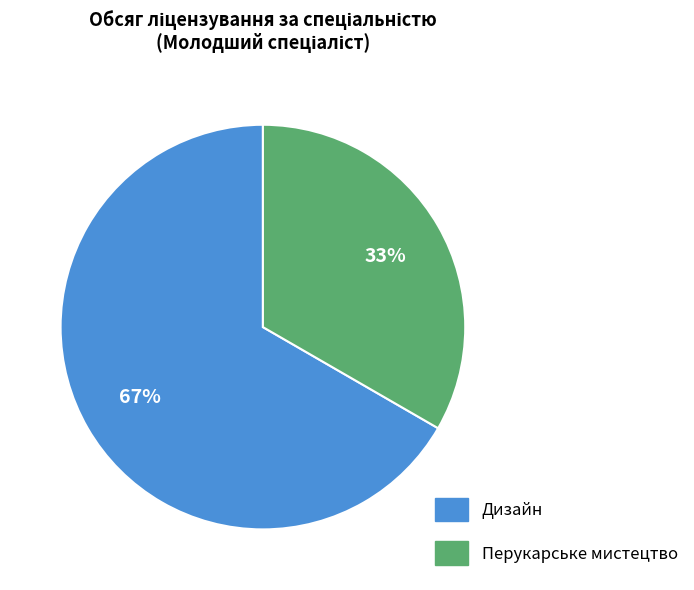

To the nearest percent, what is the average slice percentage?

50%